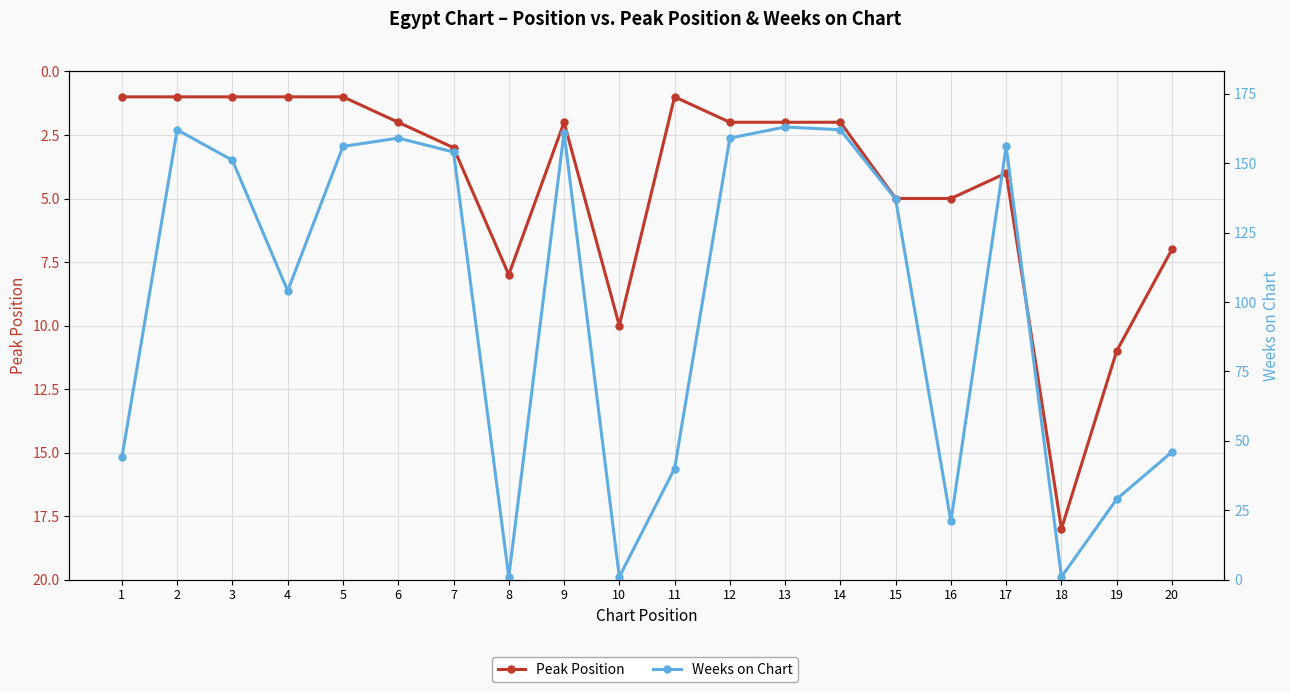

What is the lowest value of the Peak Position series?

1